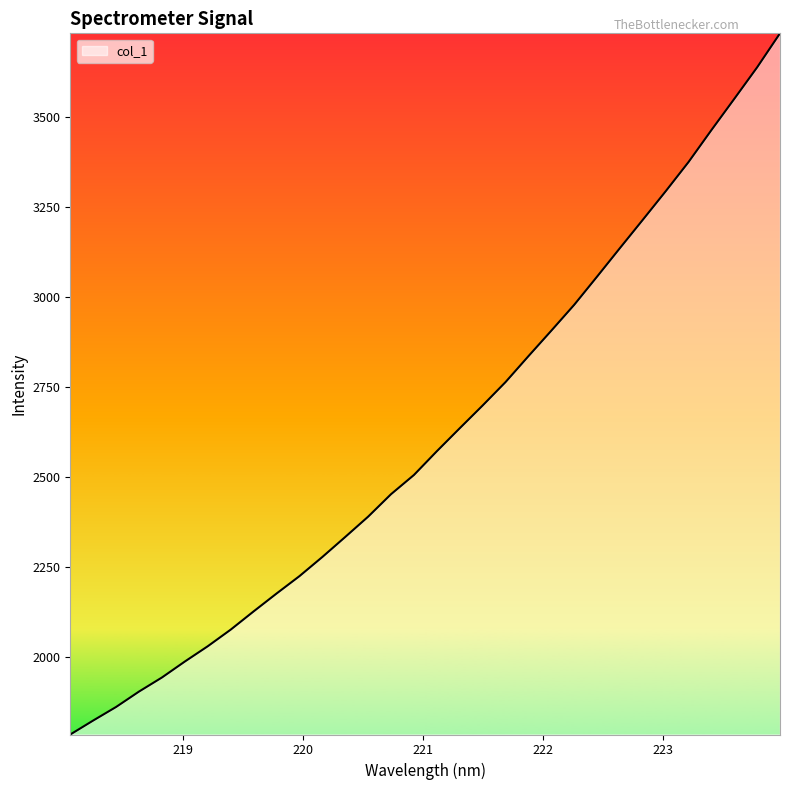

What is the greatest value displayed?

3732.4